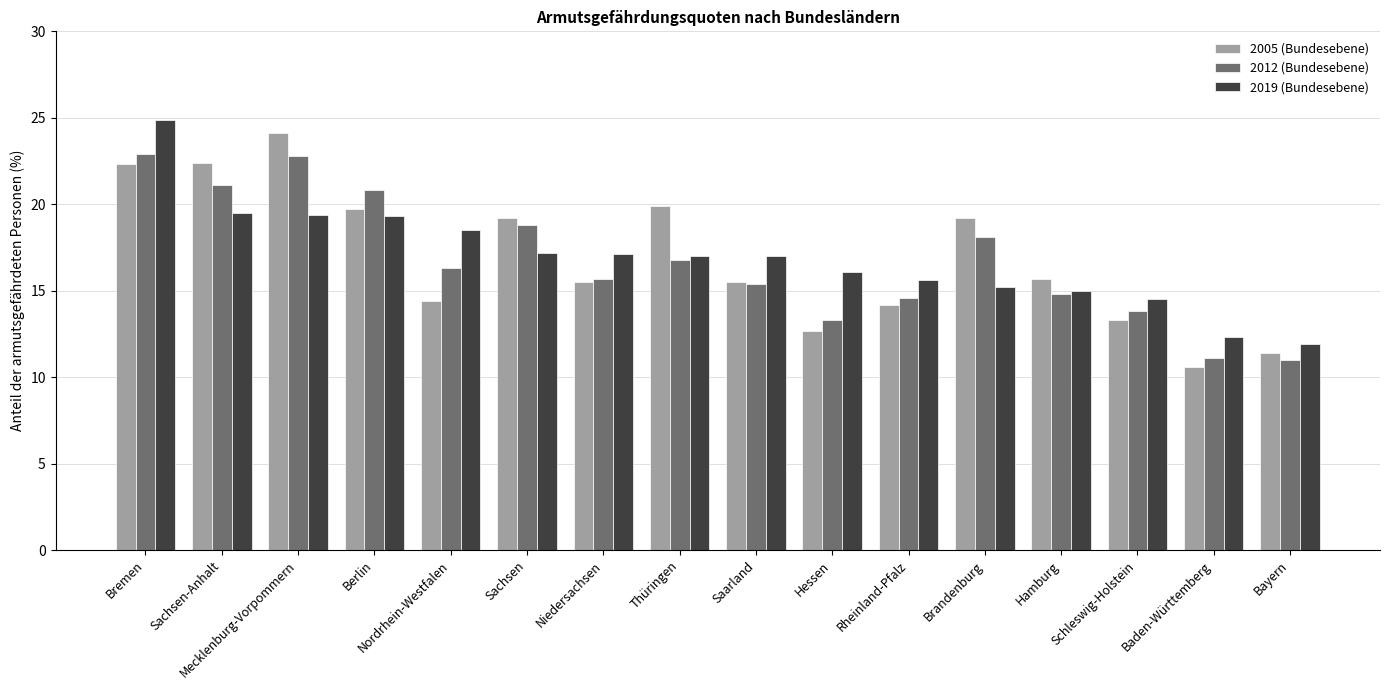

What are all the series names shown in the legend?

2005 (Bundesebene), 2012 (Bundesebene), 2019 (Bundesebene)